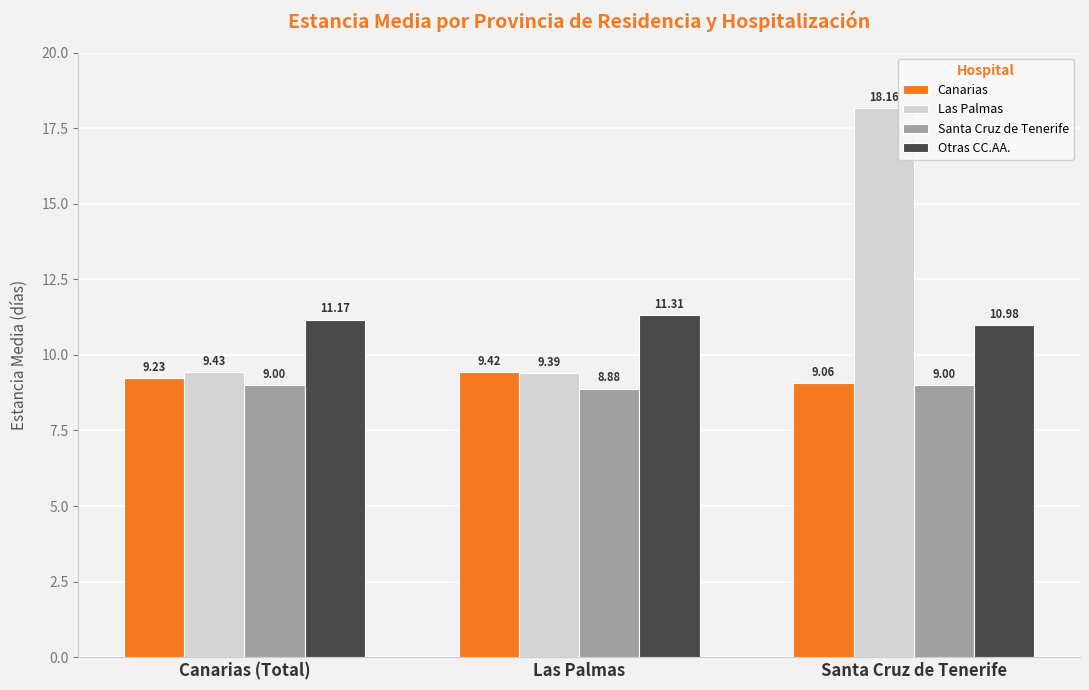

What is the smallest value displayed?

8.9